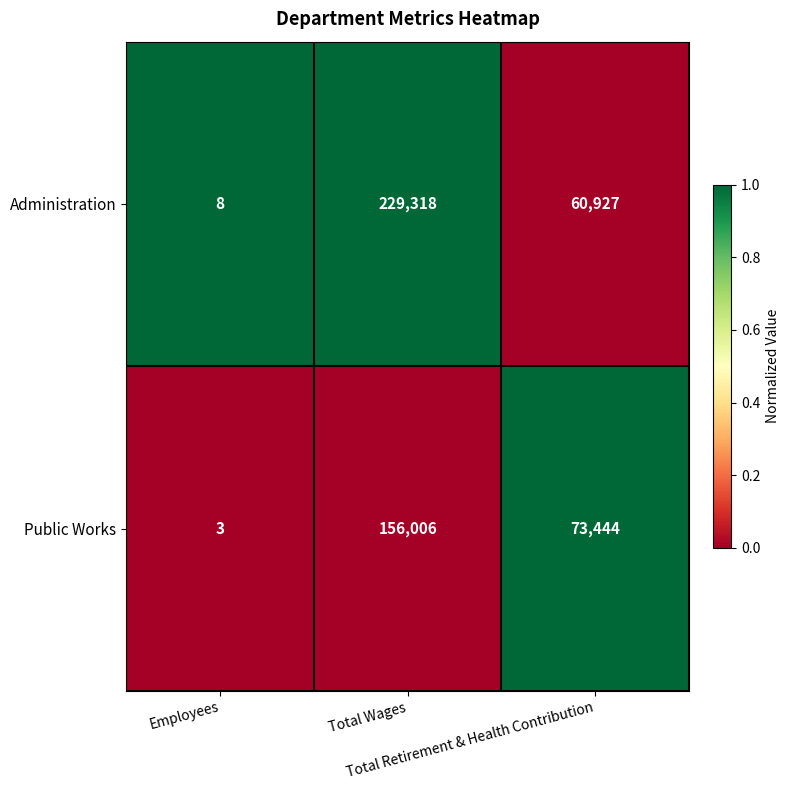

List the series in order of their overall mean, lowest first.

Public Works, Administration